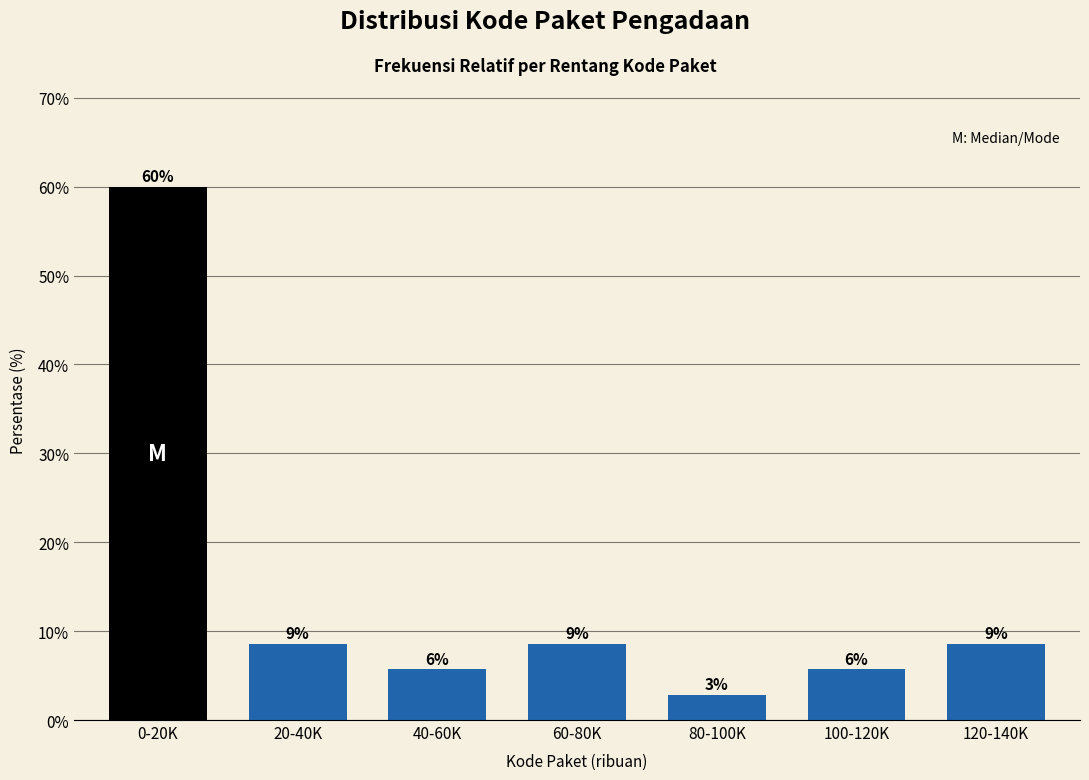

Does the chart contain any negative values?

No